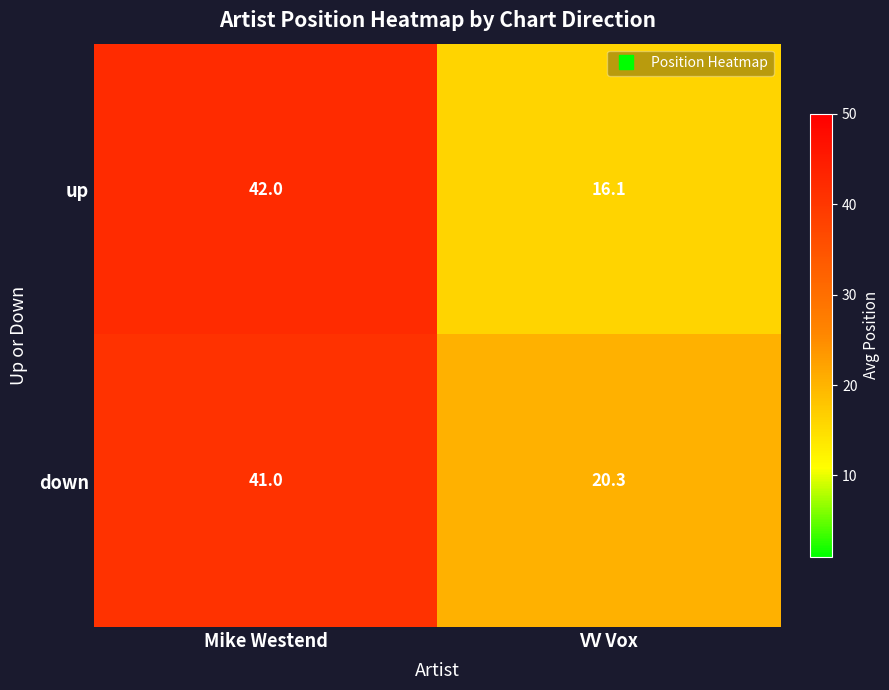

What is the difference between the highest and lowest values at VV Vox?

4.2